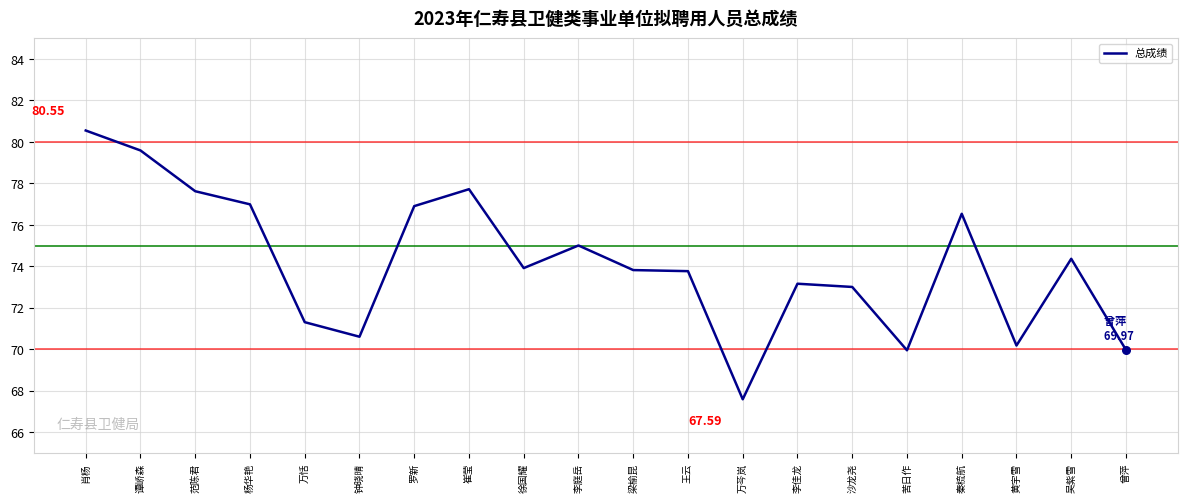

Approximately how many times larger is the value at 曾萍 compared to 李佳龙?

1.0